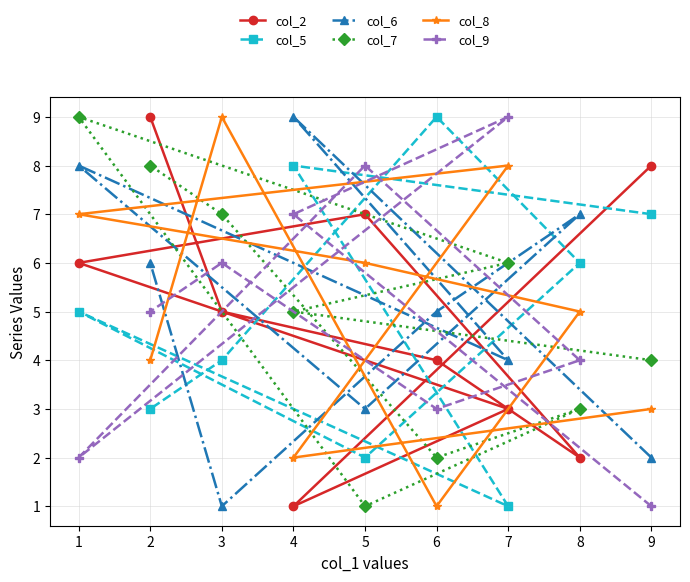

What is the greatest value displayed?

9